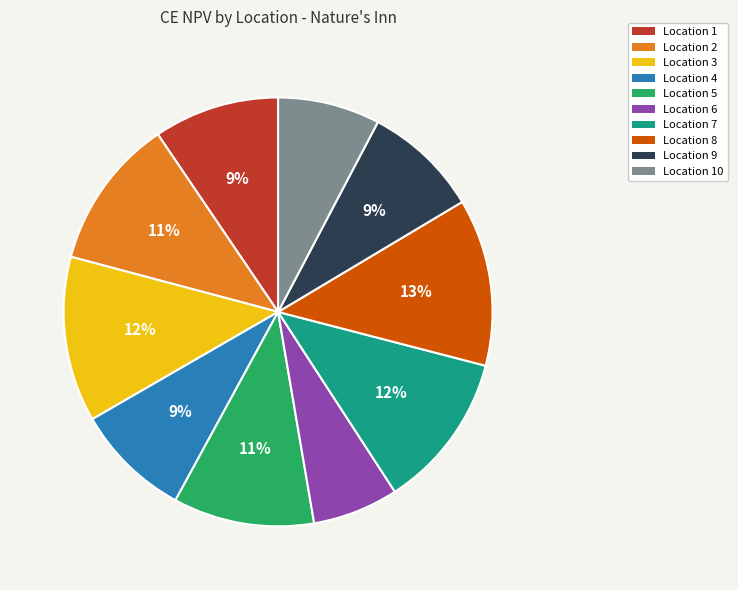

Count the number of slices in the pie.

10